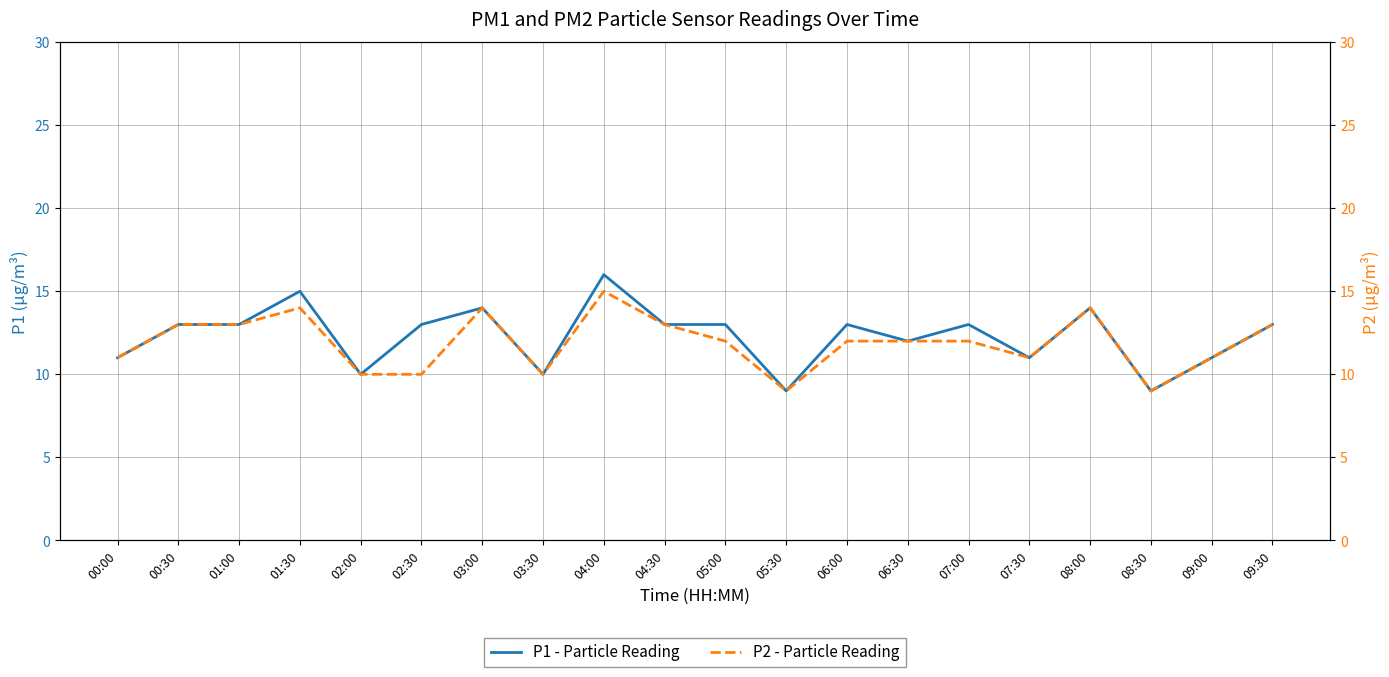

At which category does P1 - Particle Reading reach its first local valley?

02:00